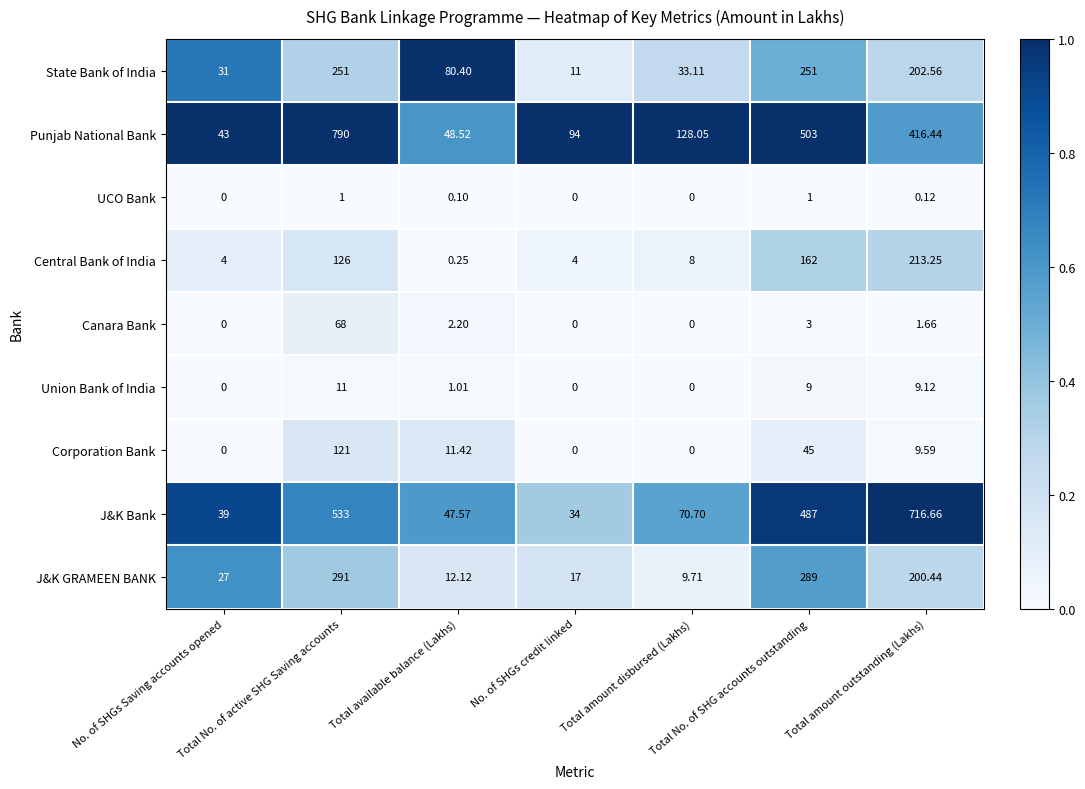

Which series has the largest range (max minus min)?

Punjab National Bank